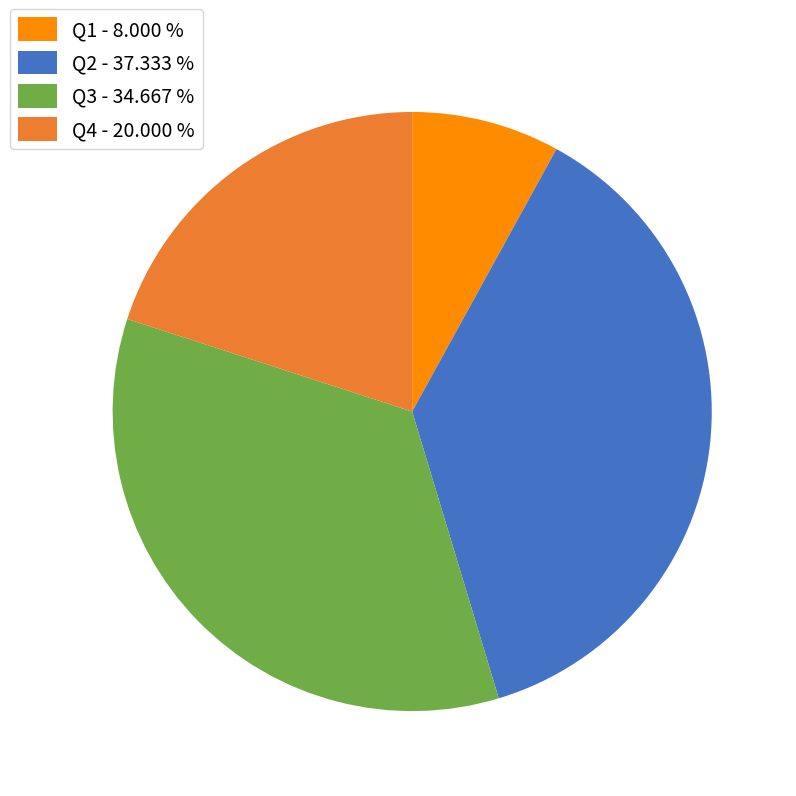

Approximately how many times larger is the value at Q4 - 20.000 % compared to Q1 - 8.000 %?

2.5